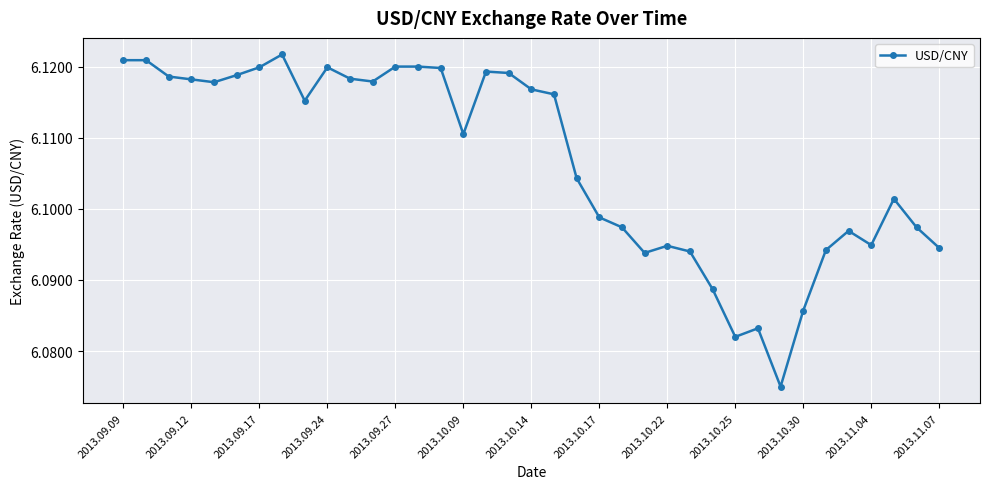

True or false: there are more than 0 points higher than both neighbors.

True